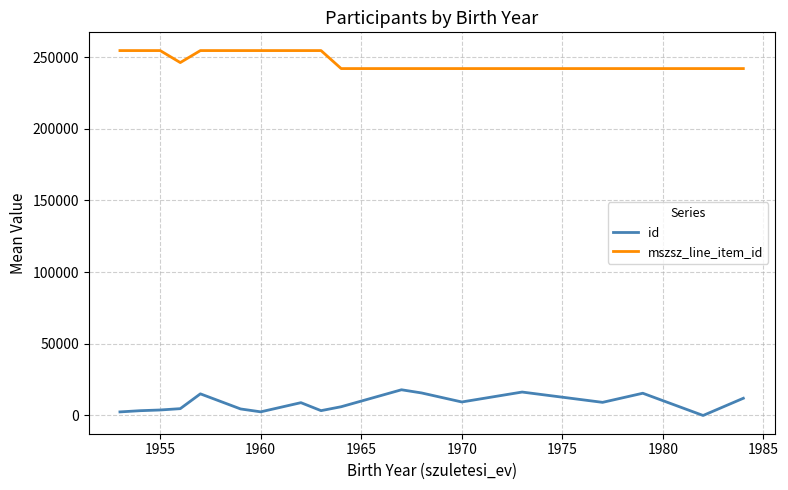

True or false: mszsz_line_item_id and id intersect in this chart.

False